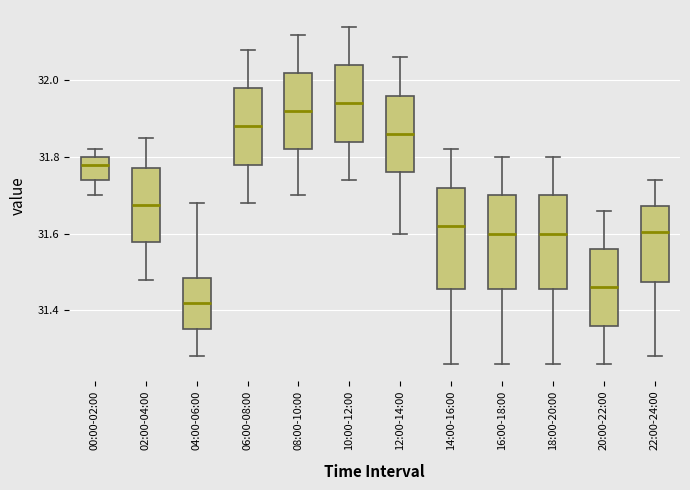

Where does the lower whisker of the box for 06:00-08:00 end on the y-axis? The values are not printed on the chart, so give them approximately, as read against the axis.

31.68